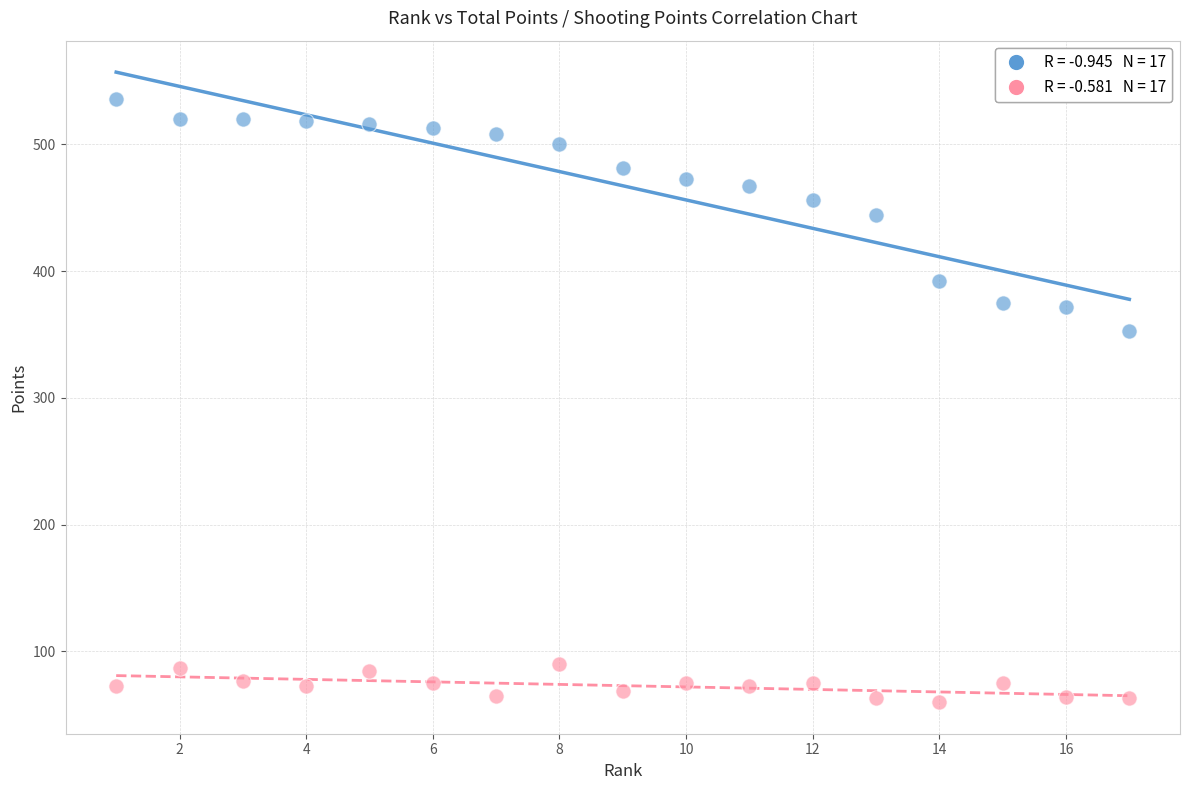

Across all series, what Y value is closest to 298?

353